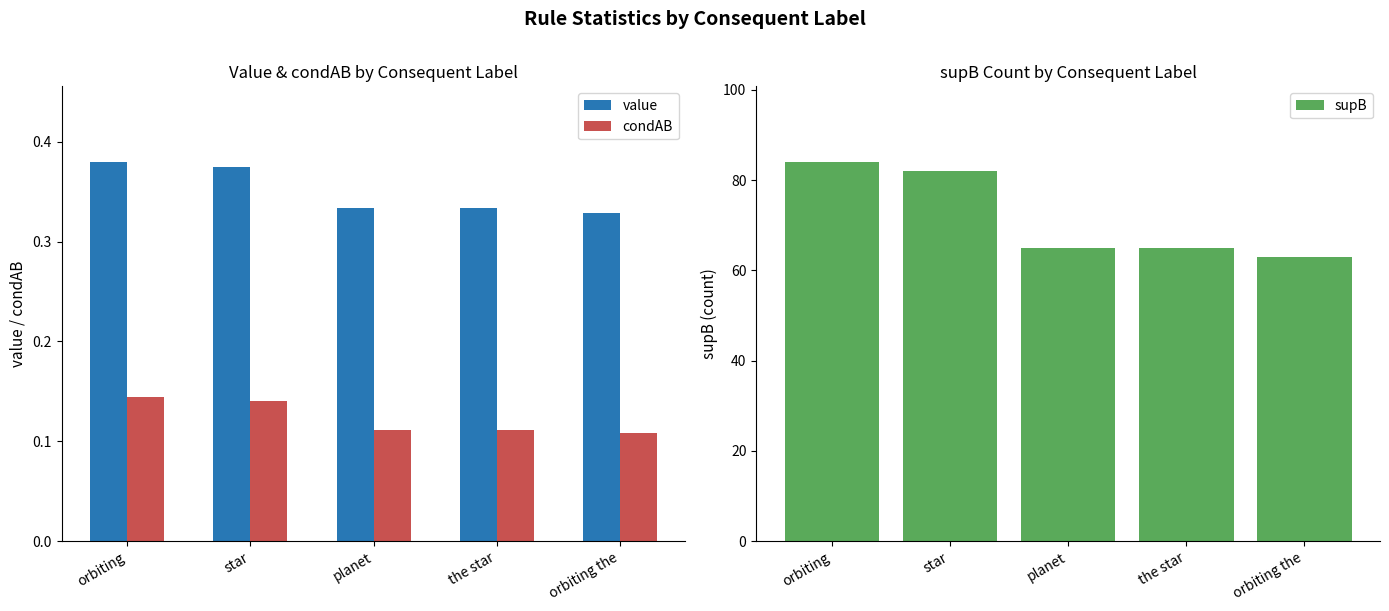

Which series has the largest total across all categories?

supB